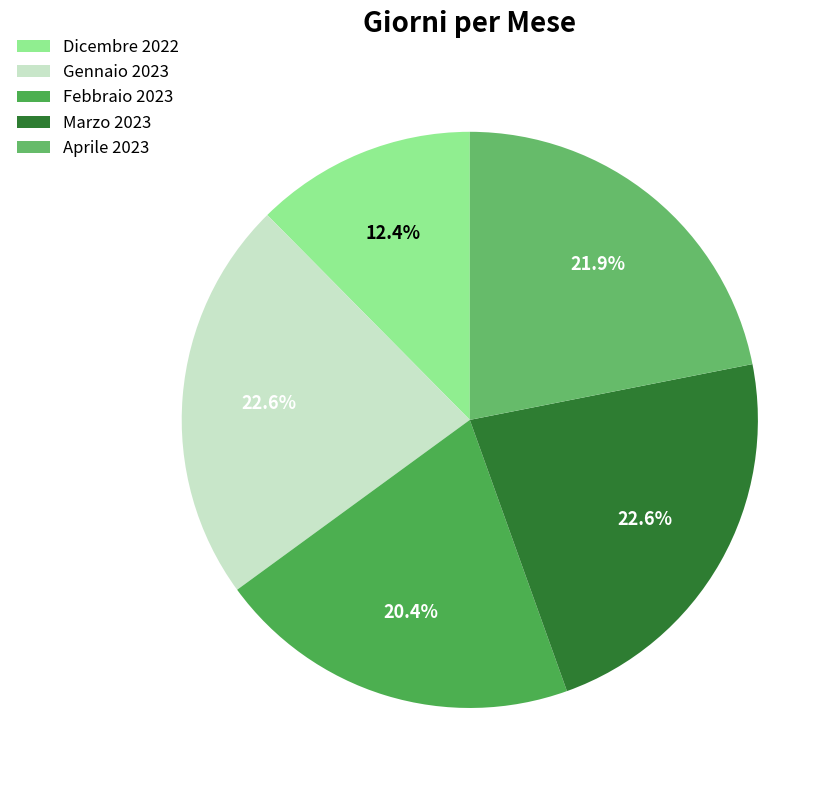

How many slices are in this pie chart?

5